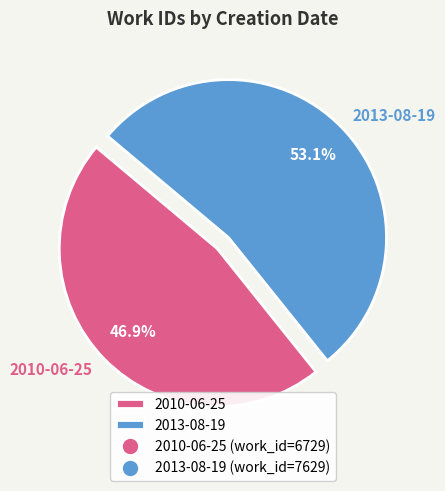

To the nearest percent, what is the difference between the largest and smallest slice percentages?

6%